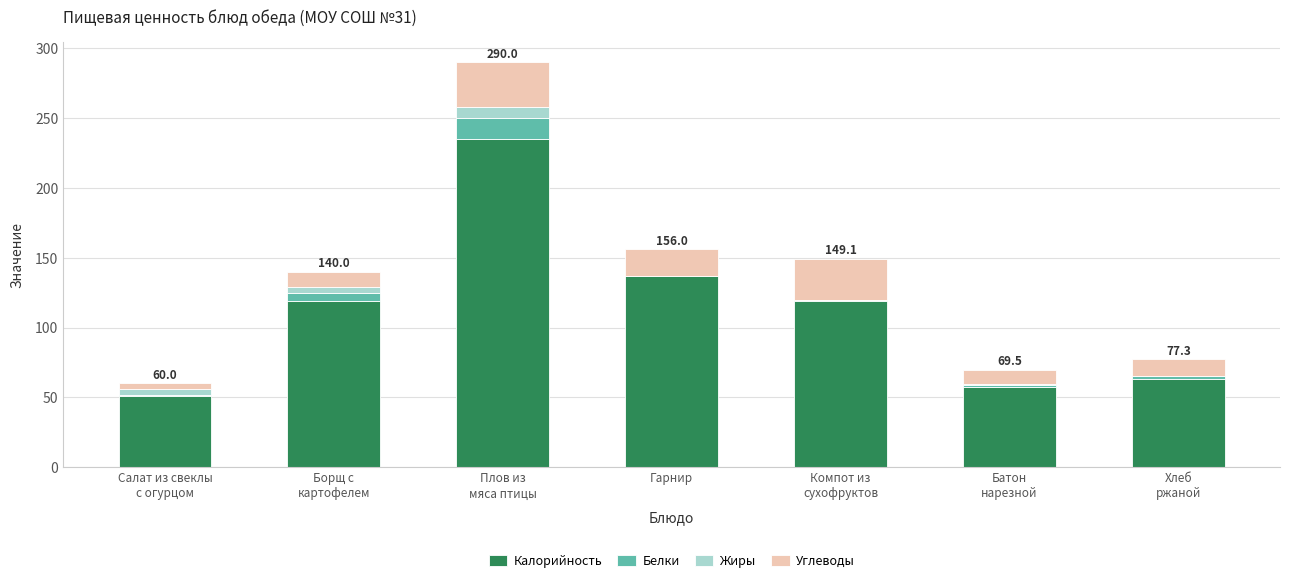

What is the sum of all Калорийность values?

781.2